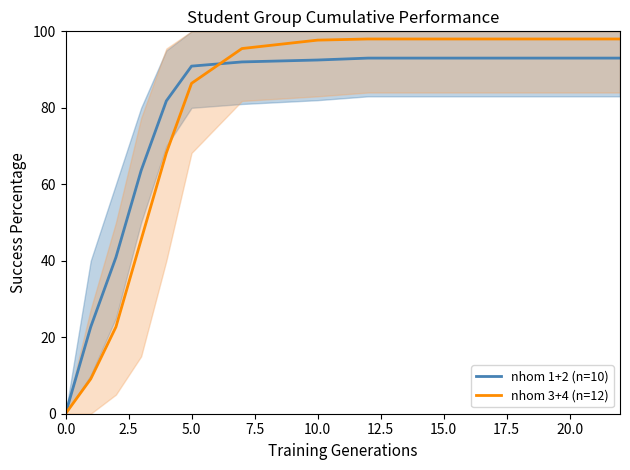

Which series ends up on top after the final intersection of nhom 3+4 (n=12) and nhom 1+2 (n=10)?

nhom 3+4 (n=12)